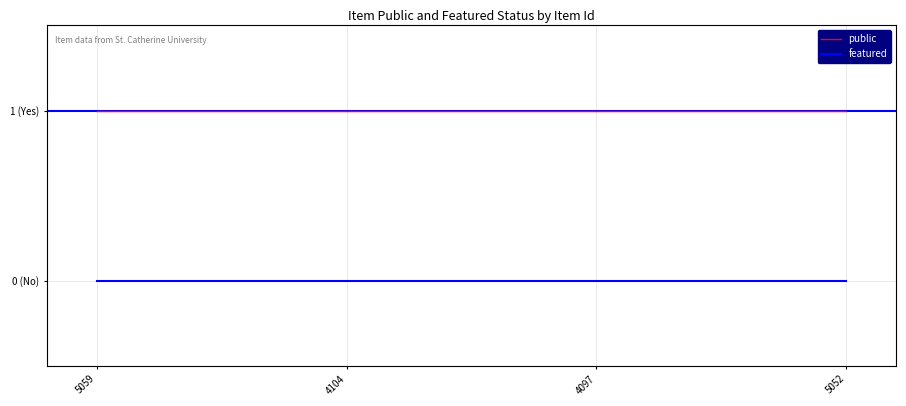

List the series in order of their overall mean, lowest first.

featured, public